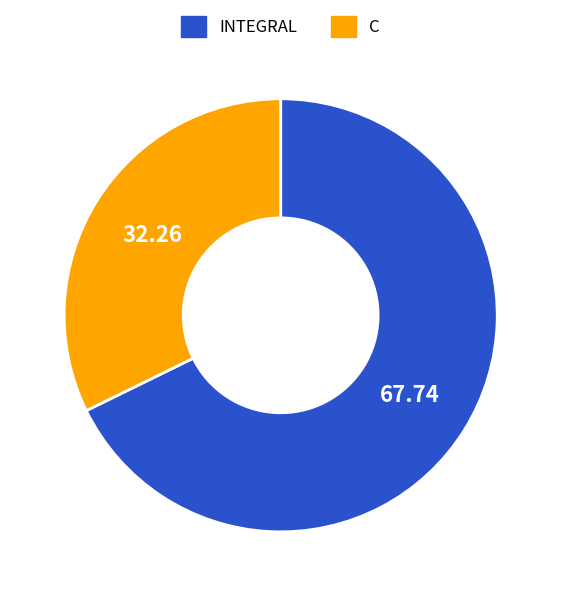

Is INTEGRAL the majority of the pie?

Yes